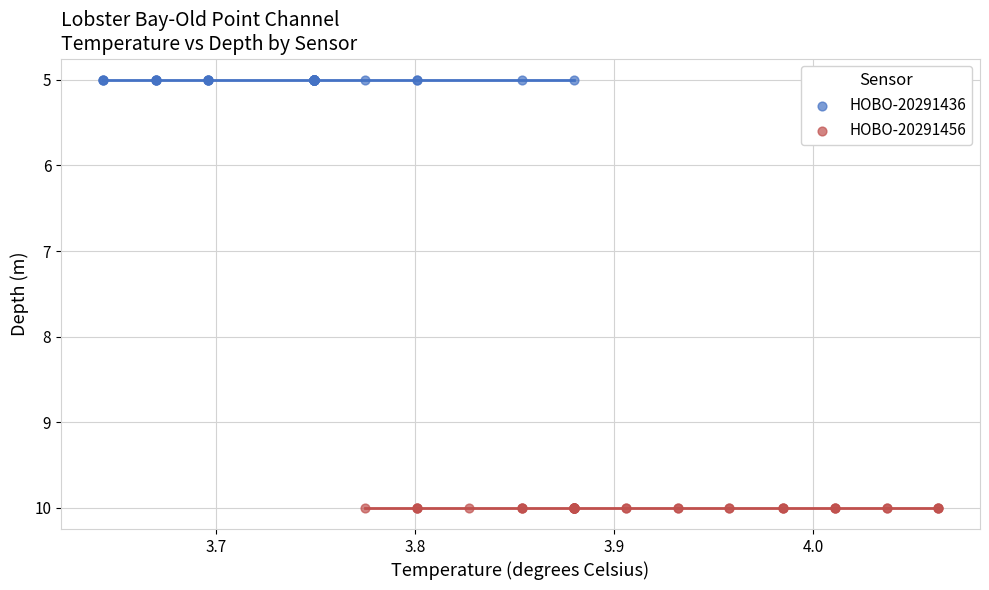

Which series reaches the minimum Y coordinate?

HOBO-20291436